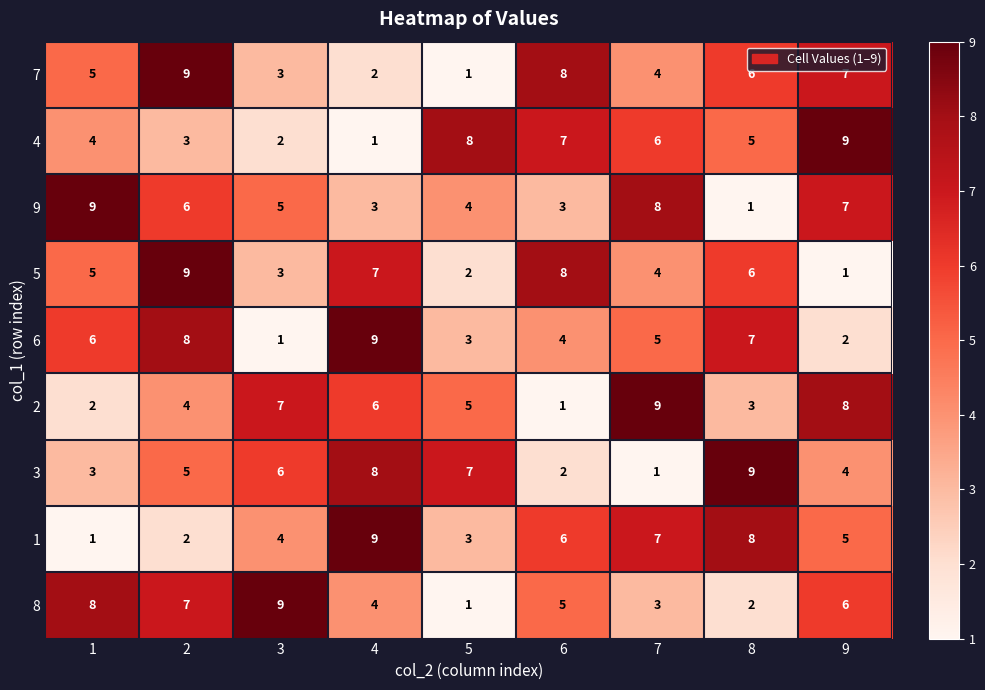

What is the greatest value displayed?

9